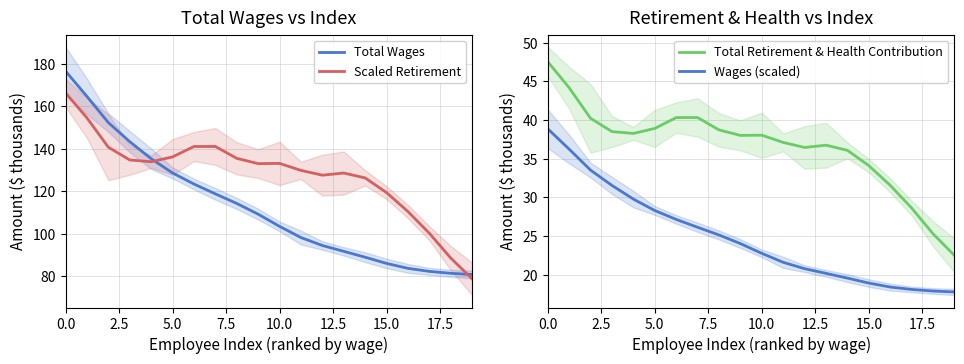

What is the average value of the Total Wages series?

112.9